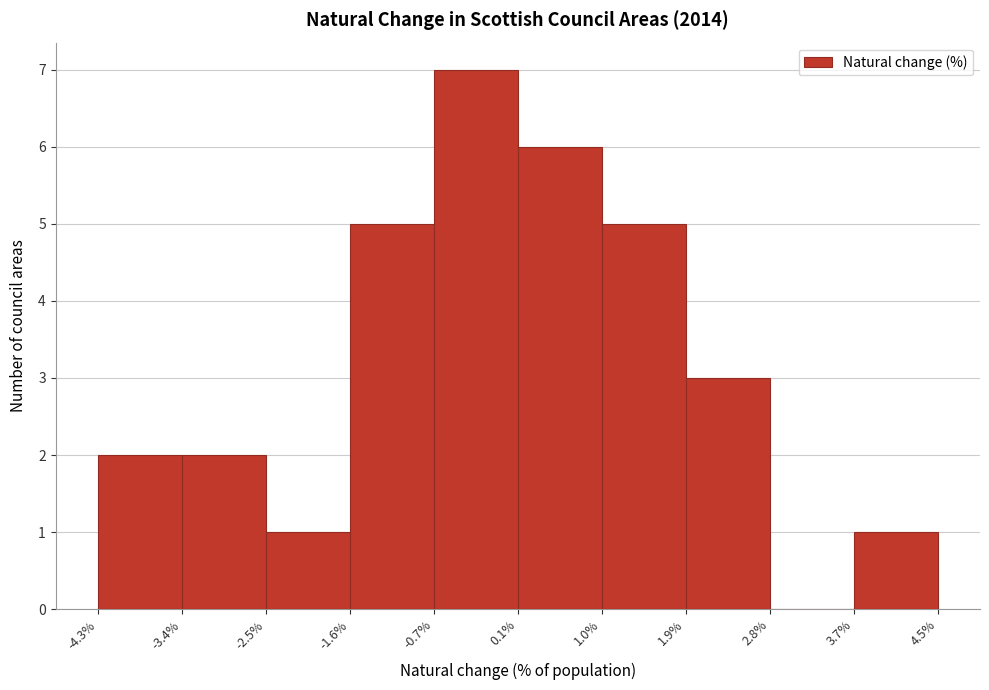

Reading left to right, transcribe this chart: for each bar, give the range it covers on the x-axis and its height. The values are not printed on the chart, so give them approximately, as read against the axis.

-4.3% to -3.4%: 2
-3.4% to -2.5%: 2
-2.5% to -1.6%: 1
-1.6% to -0.7%: 5
-0.7% to 0.1%: 7
0.1% to 1.0%: 6
1.0% to 1.9%: 5
1.9% to 2.8%: 3
2.8% to 3.7%: 0
3.7% to 4.5%: 1